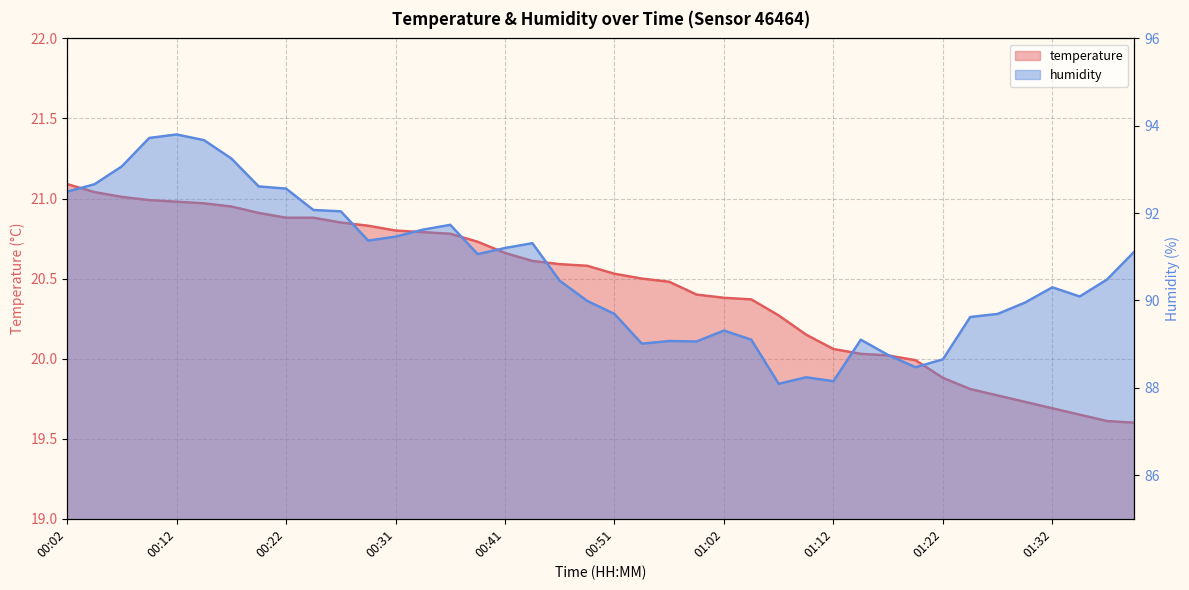

Between 16 and 19, which series saw the biggest shift?

humidity